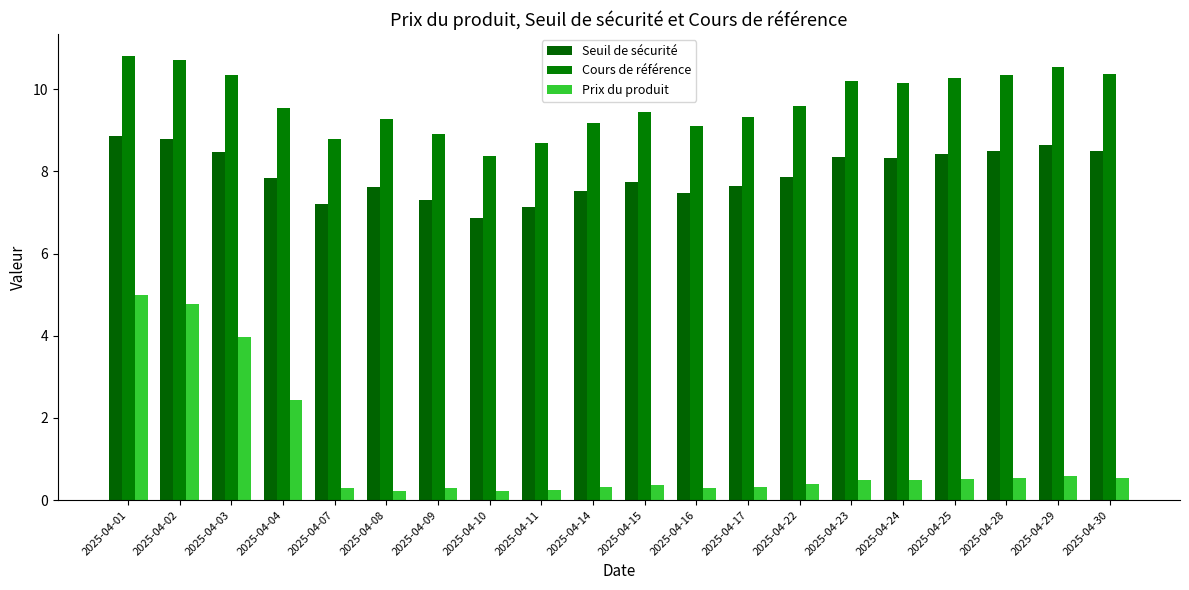

Reading right to left, extract all data points from this chart.

Seuil de sécurité: 8.5	8.6	8.5	8.4	8.3	8.4	7.9	7.6	7.5	7.7	7.5	7.1	6.9	7.3	7.6	7.2	7.8	8.5	8.8	8.9
Cours de référence: 10.4	10.5	10.4	10.3	10.2	10.2	9.6	9.3	9.1	9.4	9.2	8.7	8.4	8.9	9.3	8.8	9.5	10.3	10.7	10.8
Prix du produit: 0.5	0.6	0.5	0.5	0.5	0.5	0.4	0.3	0.3	0.4	0.3	0.2	0.2	0.3	0.2	0.3	2.4	4.0	4.8	5.0